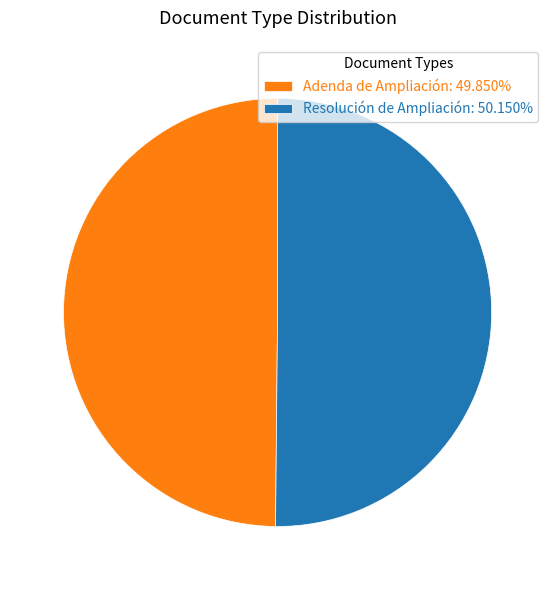

Count the number of slices in the pie.

2